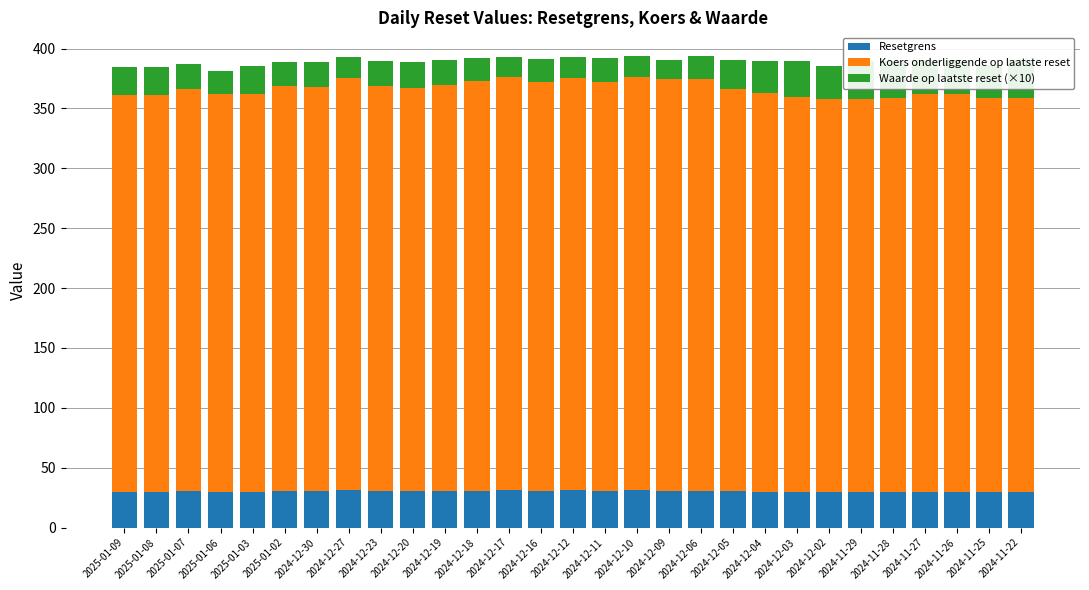

How many values in the Waarde op laatste reset (×10) series exceed 21?

15